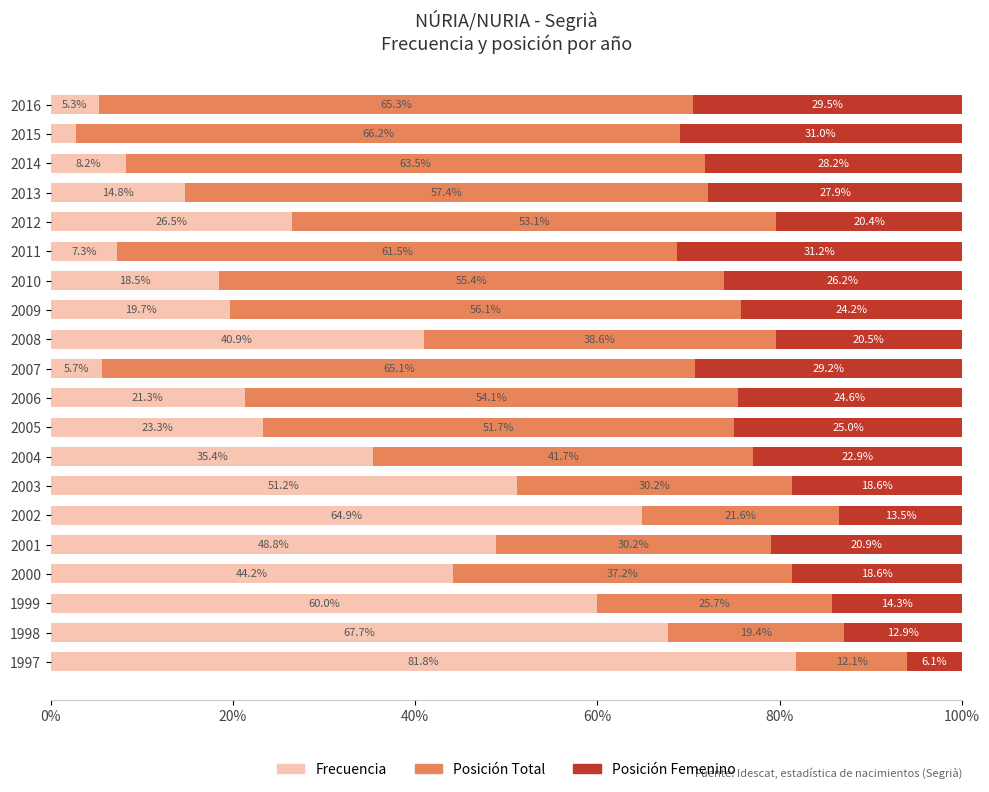

Is it true that Frecuencia equals 5.7 at 2007?

True